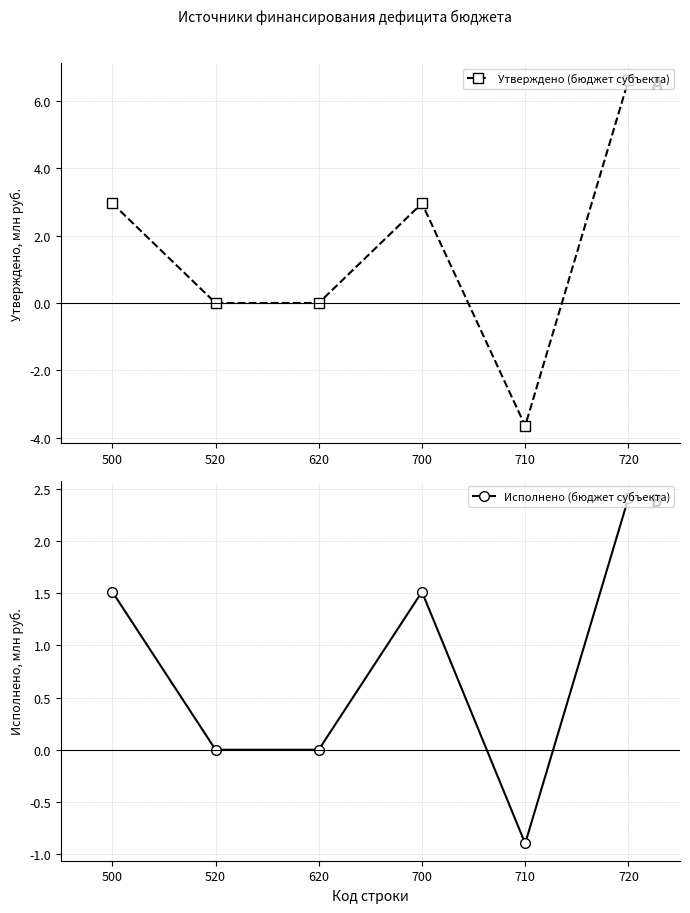

Reading left to right, list all the values displayed in this chart.

Утверждено (бюджет субъекта): 500=3.0	520=0.0	620=0.0	700=3.0	710=-3.7	720=6.6
Исполнено (бюджет субъекта): 500=1.5	520=0.0	620=0.0	700=1.5	710=-0.9	720=2.4